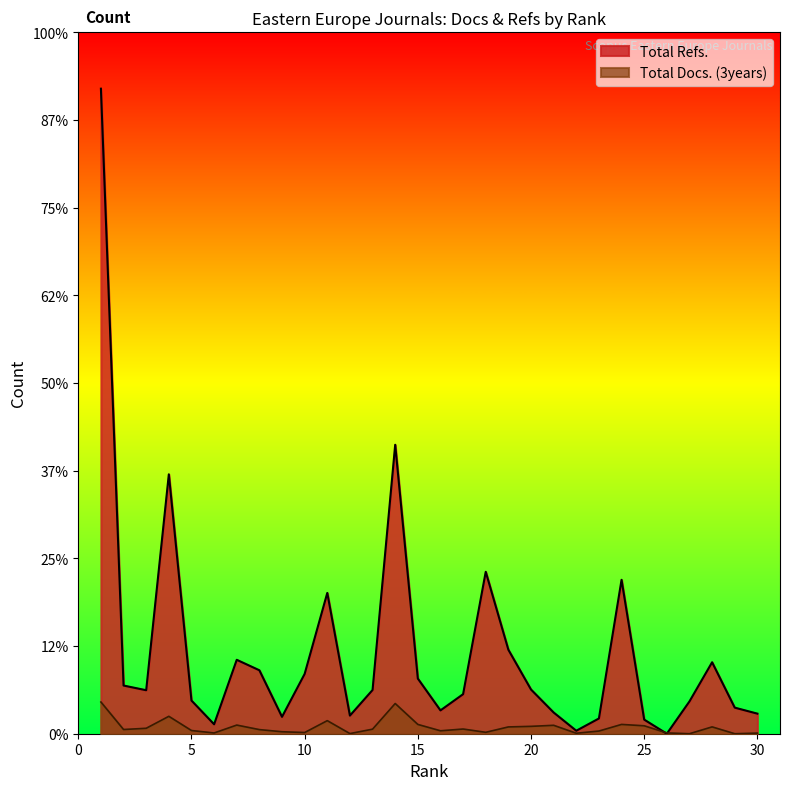

How many lines are shown in the chart?

2